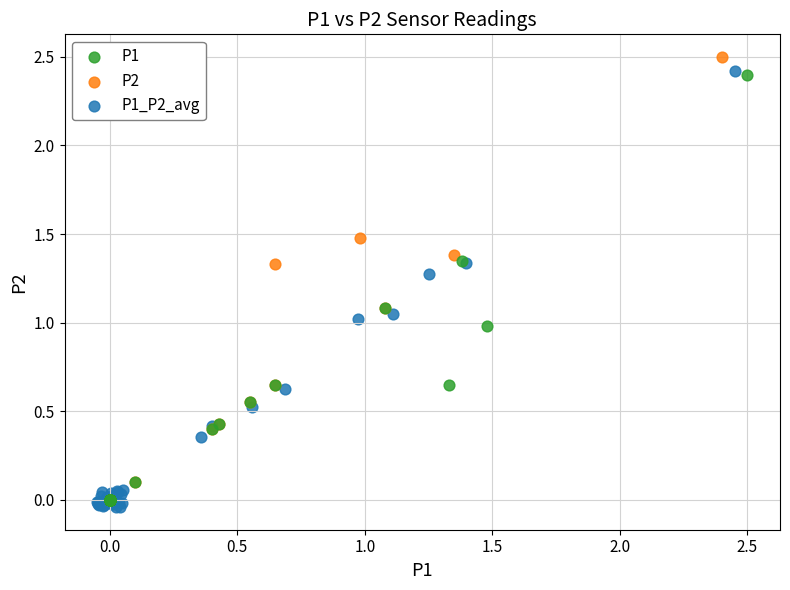

Which series contains the highest Y value?

P2